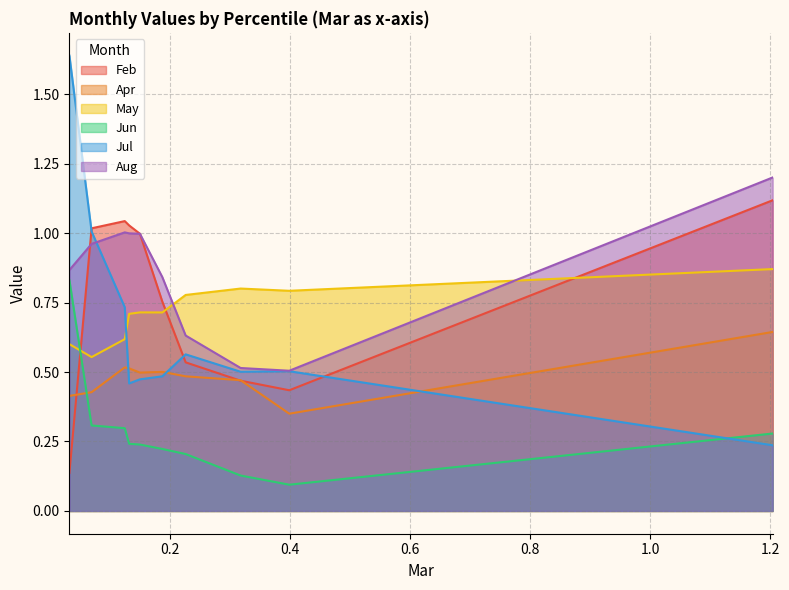

What is the sum of the Aug values at pct95 and pct85?

1.7